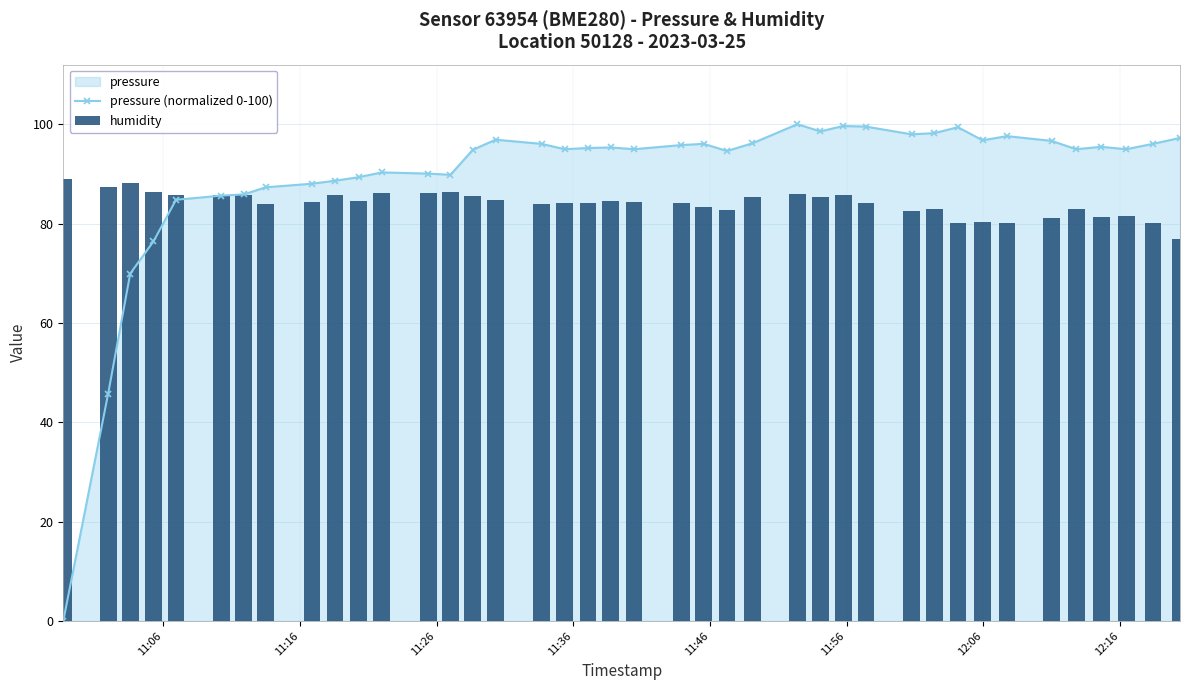

List the series in order of their peak value, highest first.

pressure (normalized 0-100), humidity